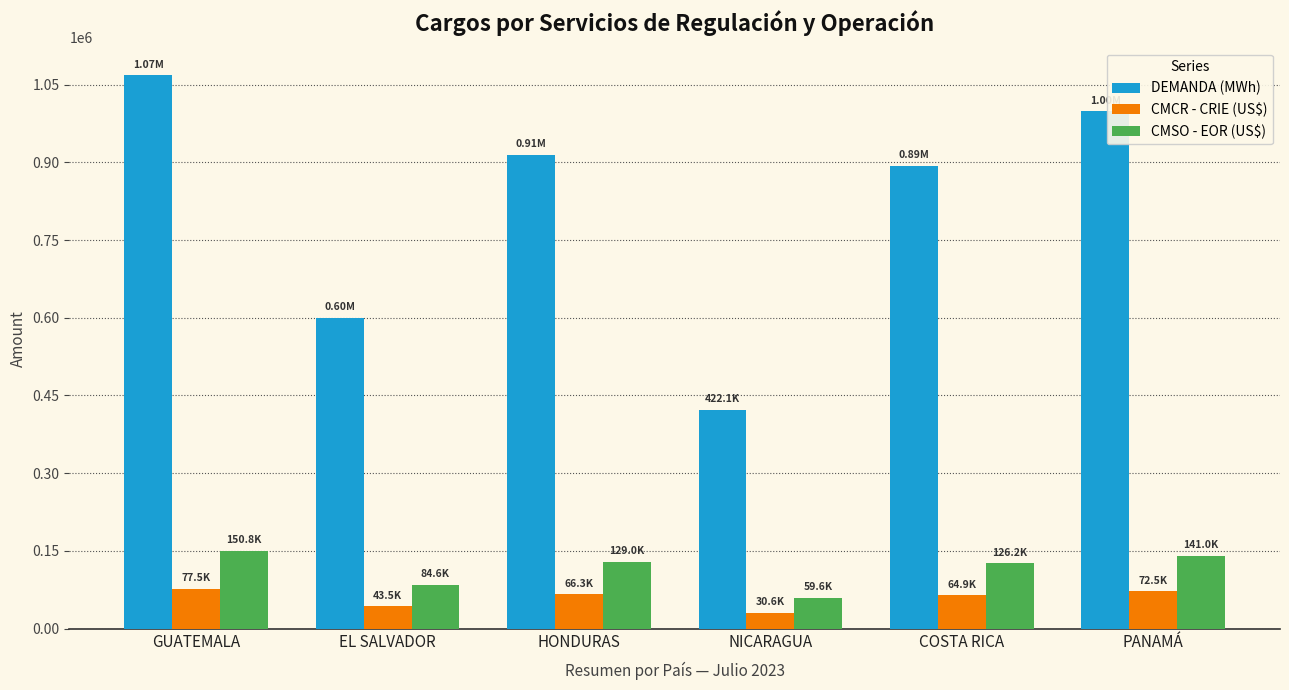

Read the DEMANDA (MWh) value at COSTA RICA.

893524.5